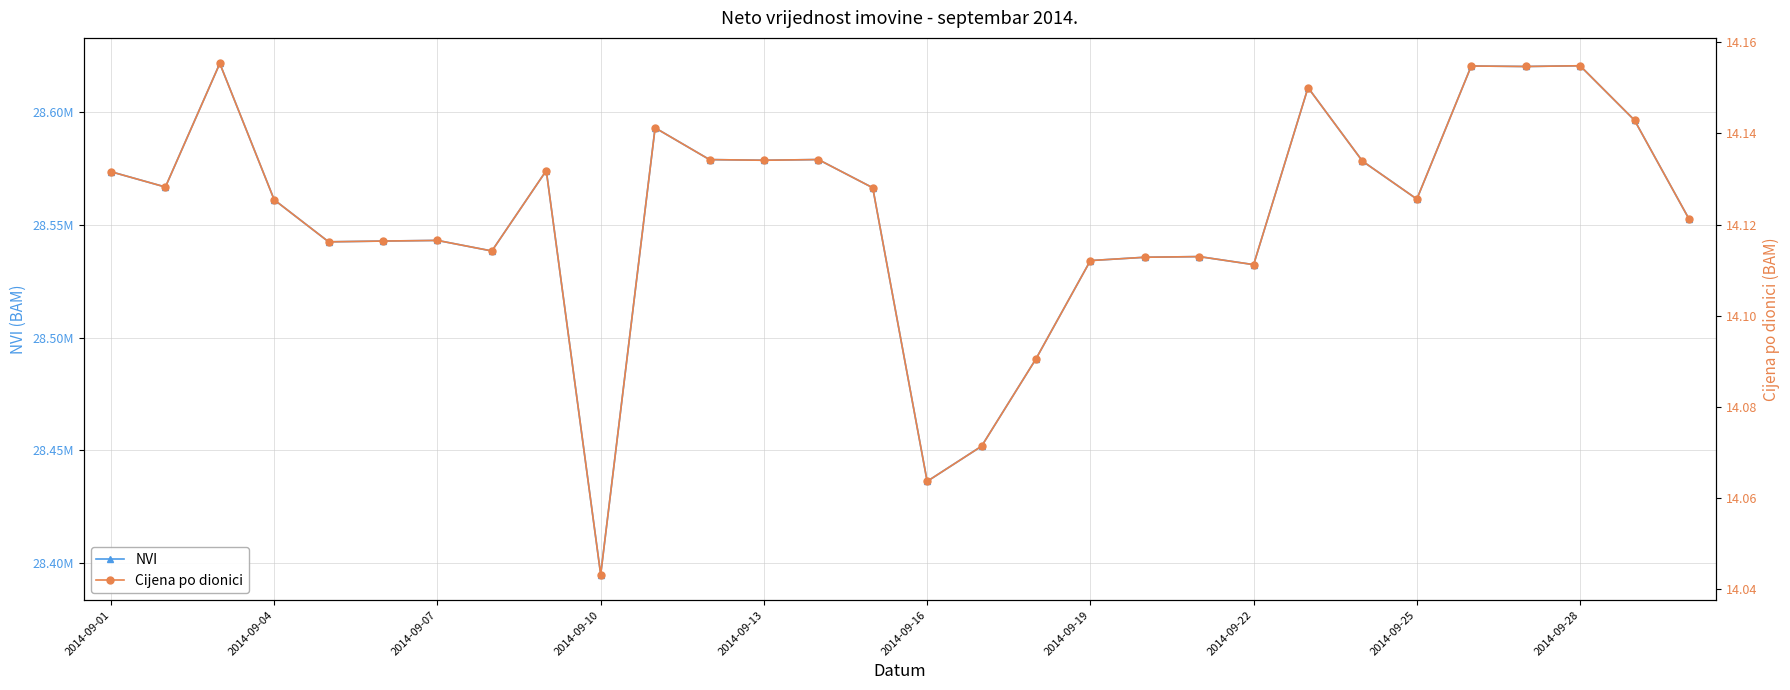

What is the lowest value of the NVI series?

28394759.1